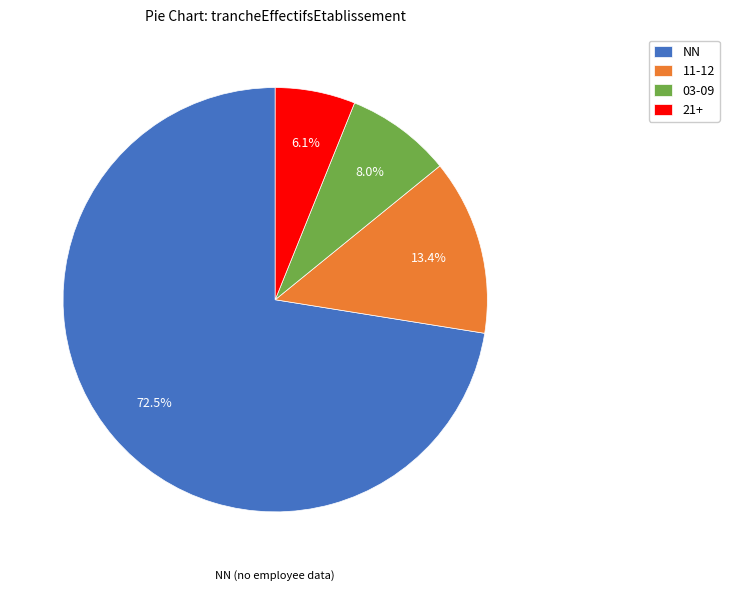

Rank the categories by value from lowest to highest.

21+, 03-09, 11-12, NN